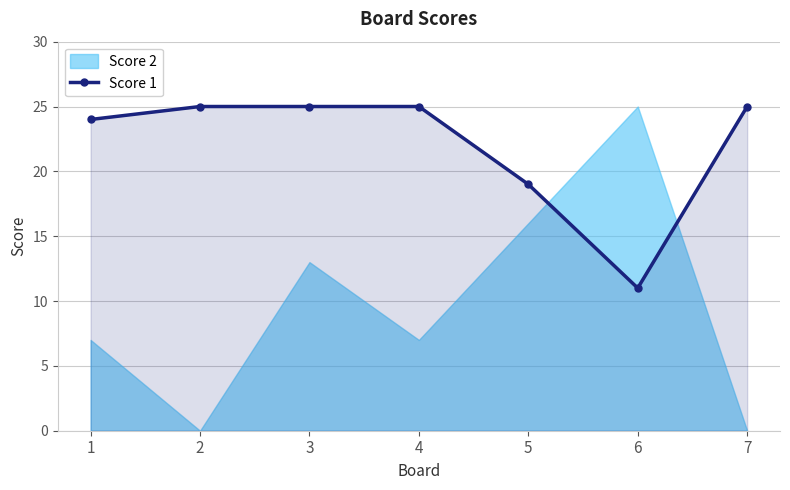

How many interior local valleys (lower than both neighbors) does the data have?

1